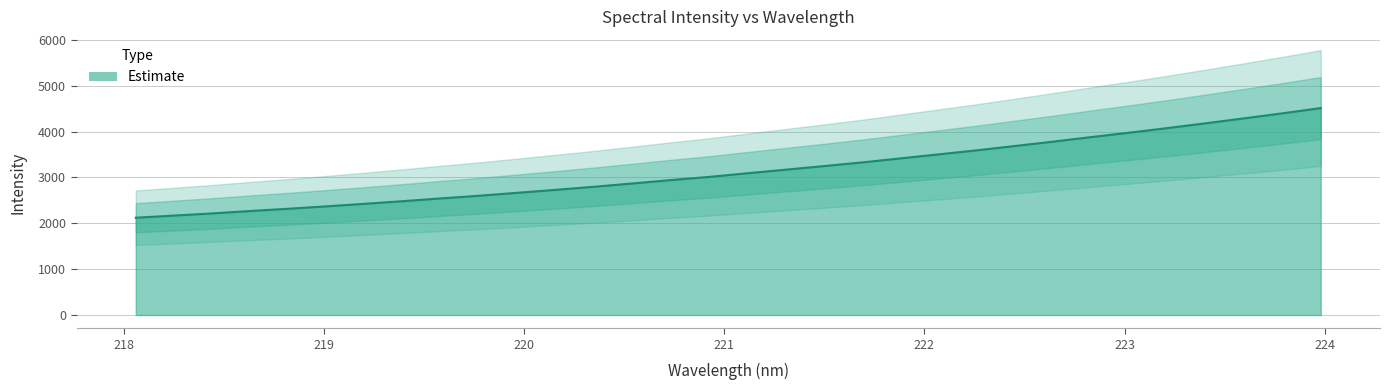

Approximately how many times larger is the value at 218.442 compared to 223.7895?

0.5